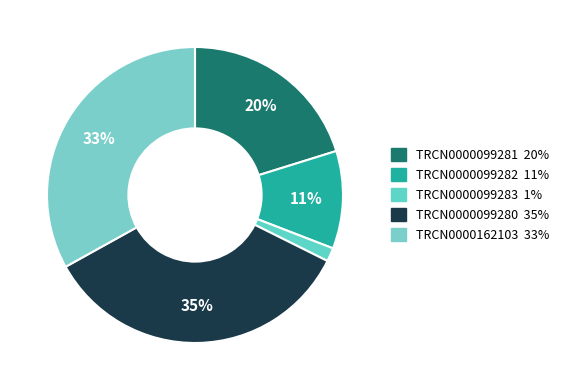

The TRCN0000099283 slice represents 11% of the pie. True or false?

False